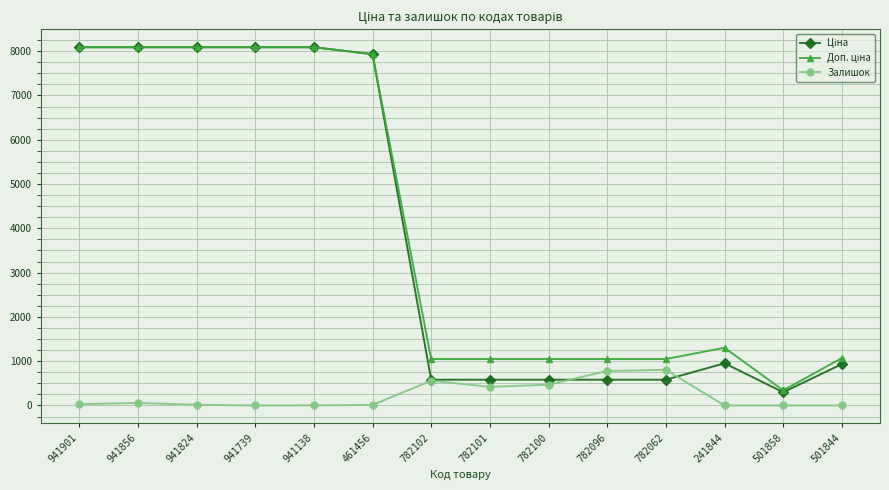

What is the value of the Залишок point at the 9th from the left?

468.0